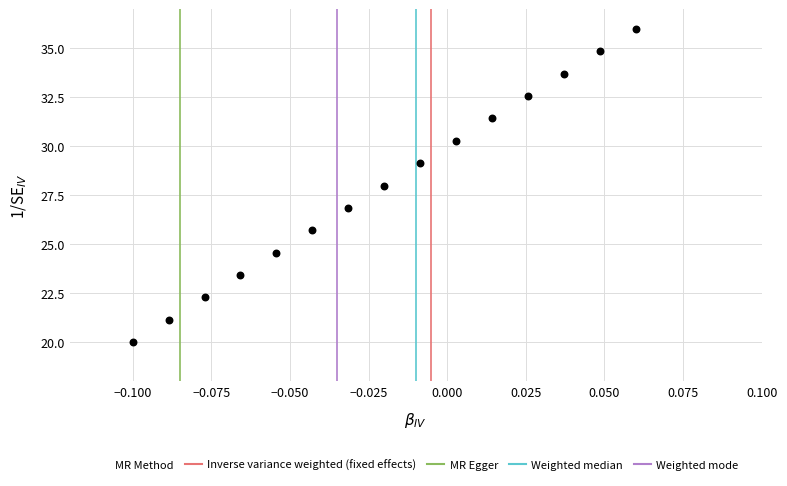

What is the range of Y values (max minus min)?

16.0